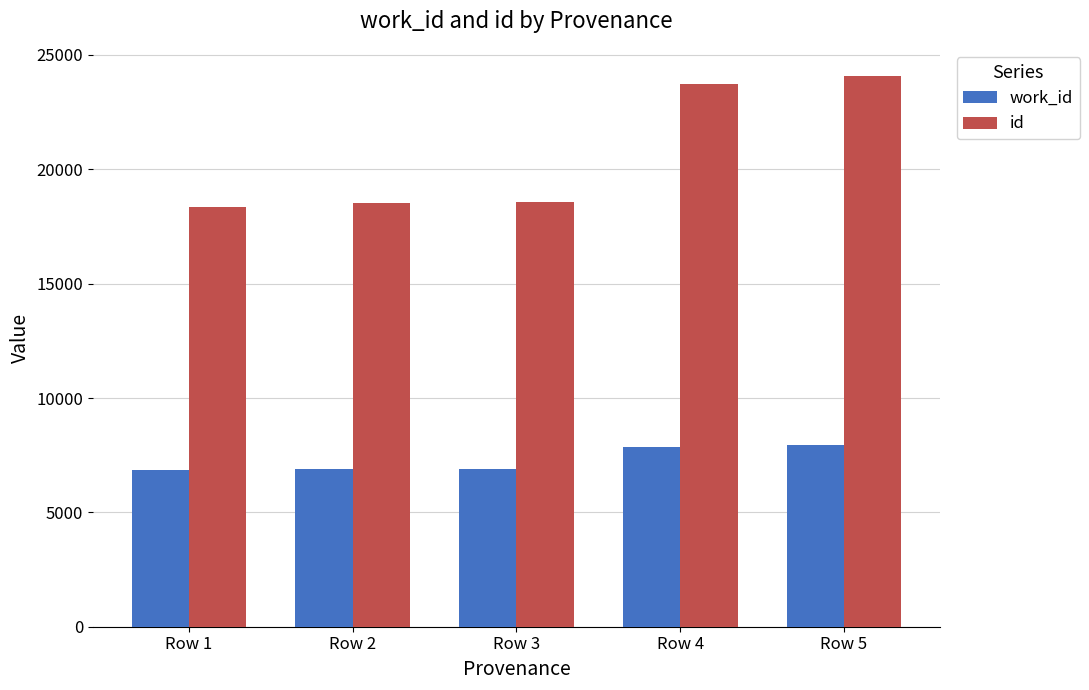

What is the value of the id bar at the 4th from the left?

23729